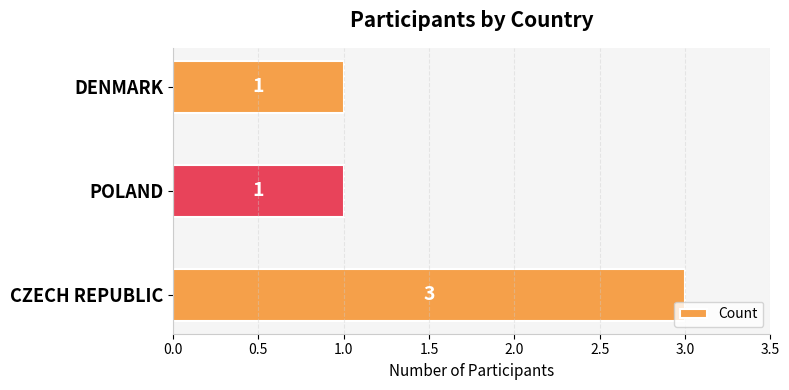

What is the sum of all values?

5